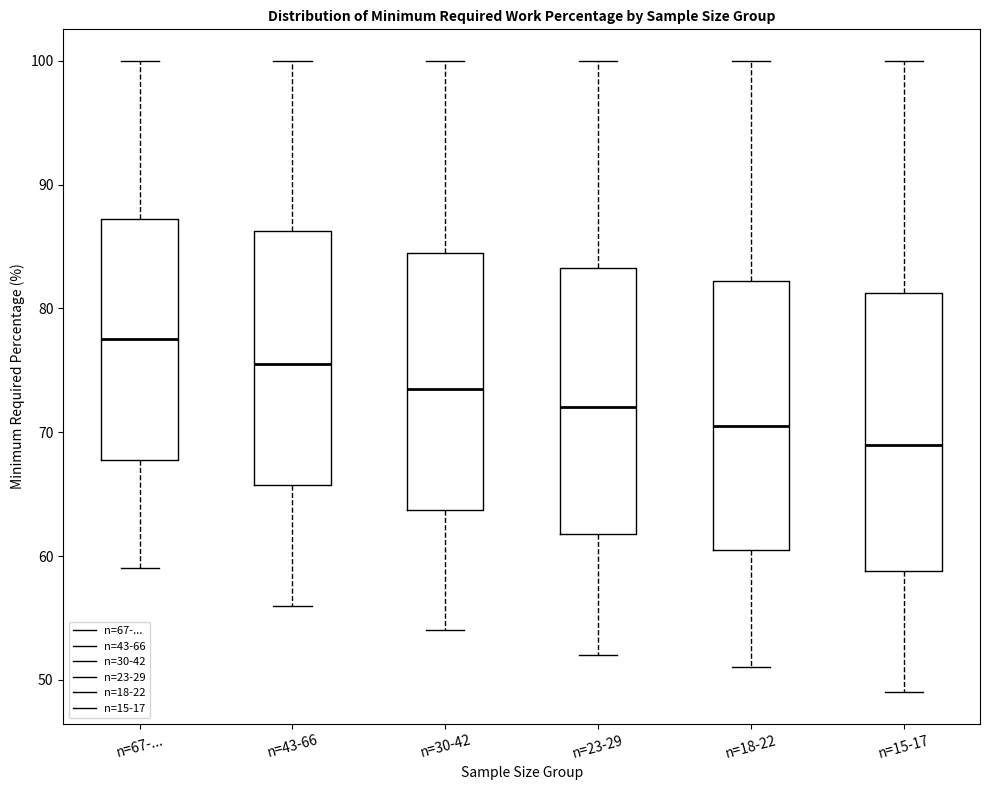

Reading left to right, read every box against the y-axis: the position of its median line, the range the box covers, and the ends of its whiskers. The values are not printed on the chart, so give them approximately, as read against the axis.

n=67-...: median 78, box 68 to 87, whiskers 59 to 100
n=43-66: median 76, box 66 to 86, whiskers 56 to 100
n=30-42: median 74, box 64 to 85, whiskers 54 to 100
n=23-29: median 72, box 62 to 83, whiskers 52 to 100
n=18-22: median 71, box 61 to 82, whiskers 51 to 100
n=15-17: median 69, box 59 to 81, whiskers 49 to 100